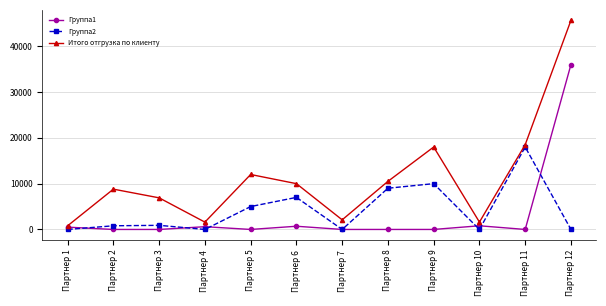

What are all the series names shown in the legend?

Группа1, Группа2, Итого отгрузка по клиенту